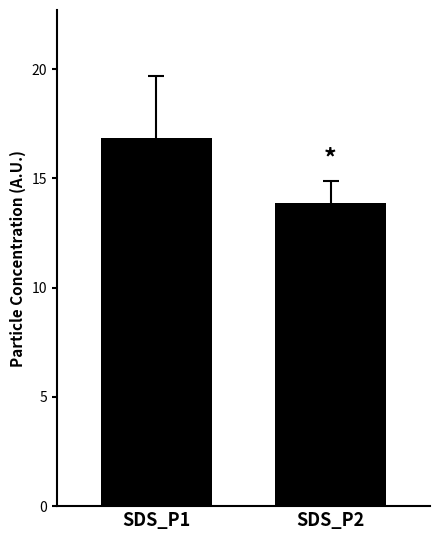

What is the difference between the maximum and minimum values?

3.0